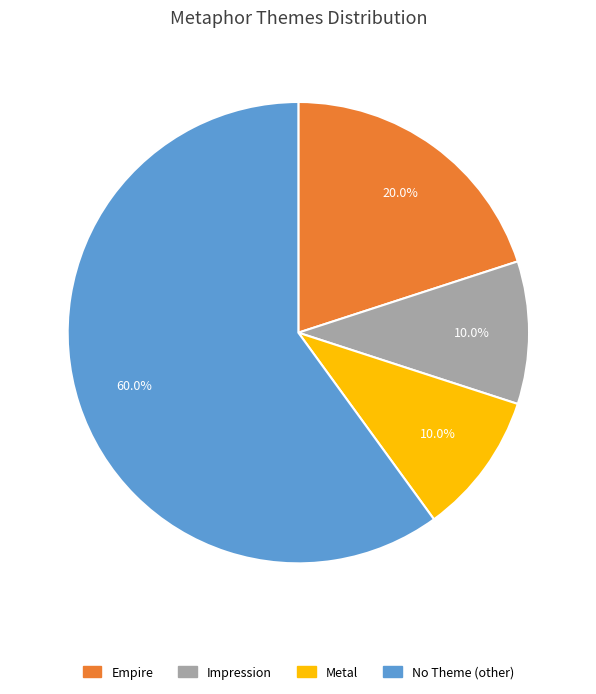

Is there a majority slice in this chart?

Yes